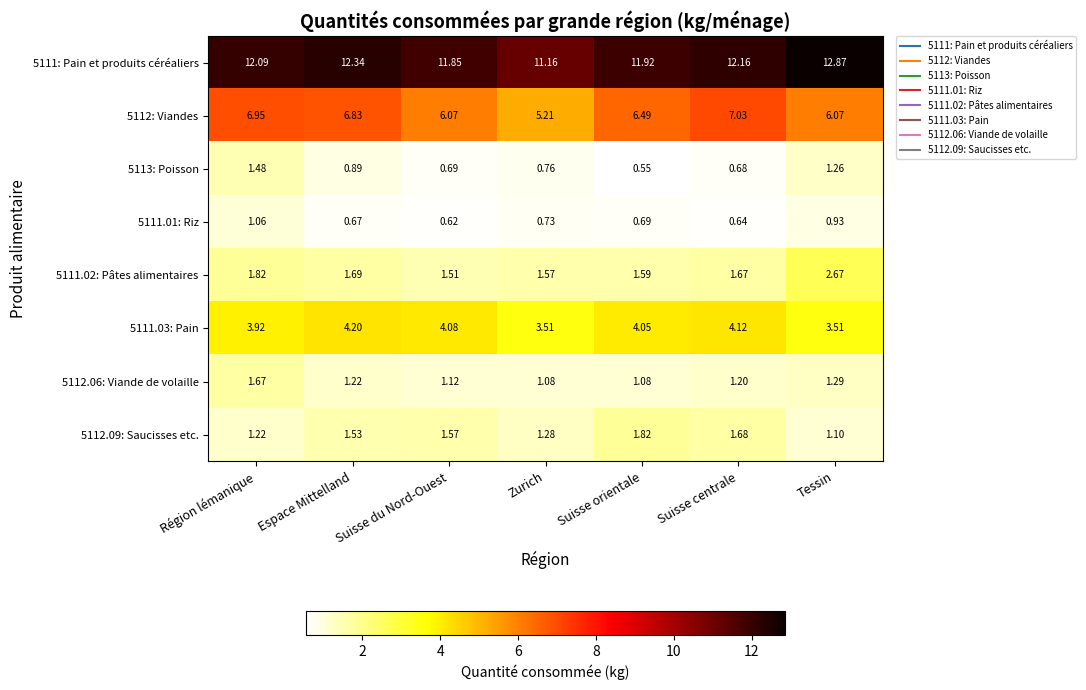

Which category has the highest value across all series?

Tessin